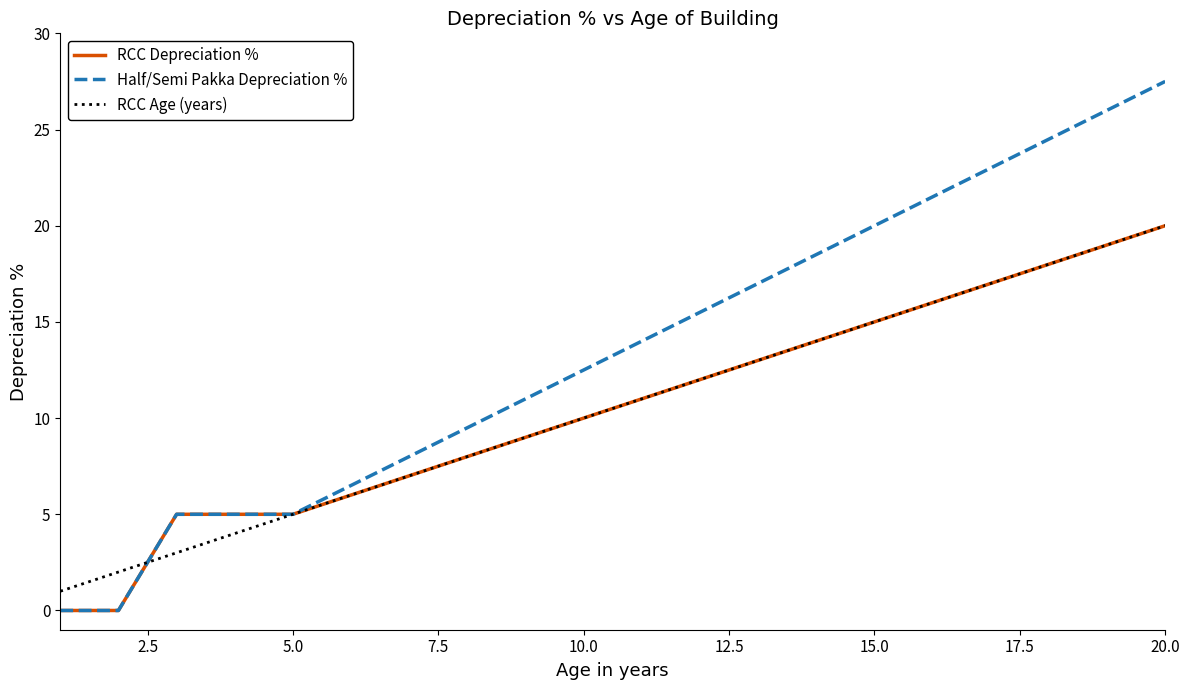

What is the maximum value for RCC Depreciation %?

20.0